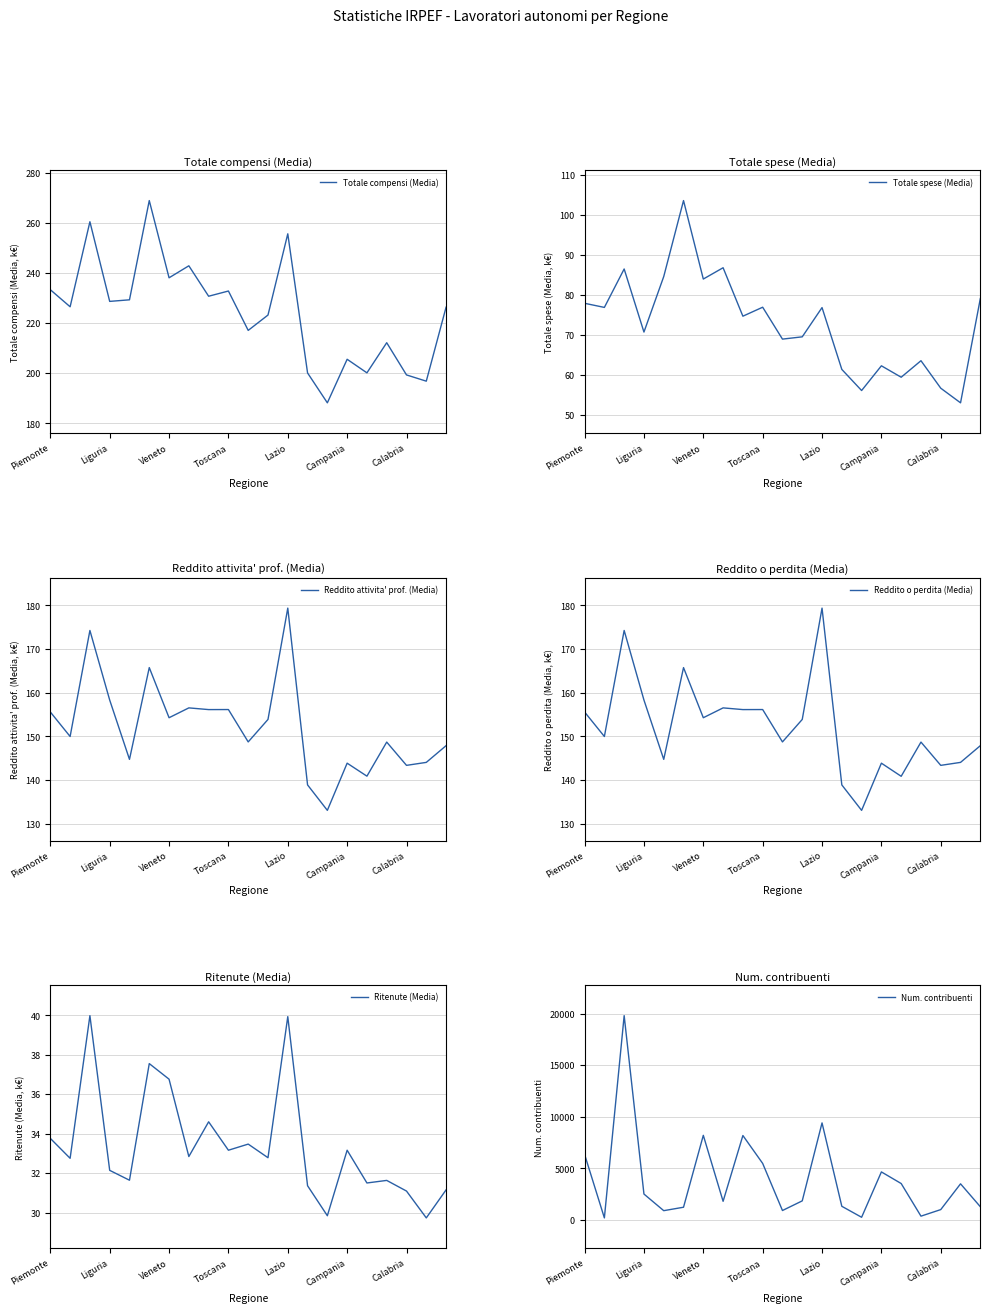

True or false: Totale compensi (Media) has a value of 119.2 at Piemonte.

False